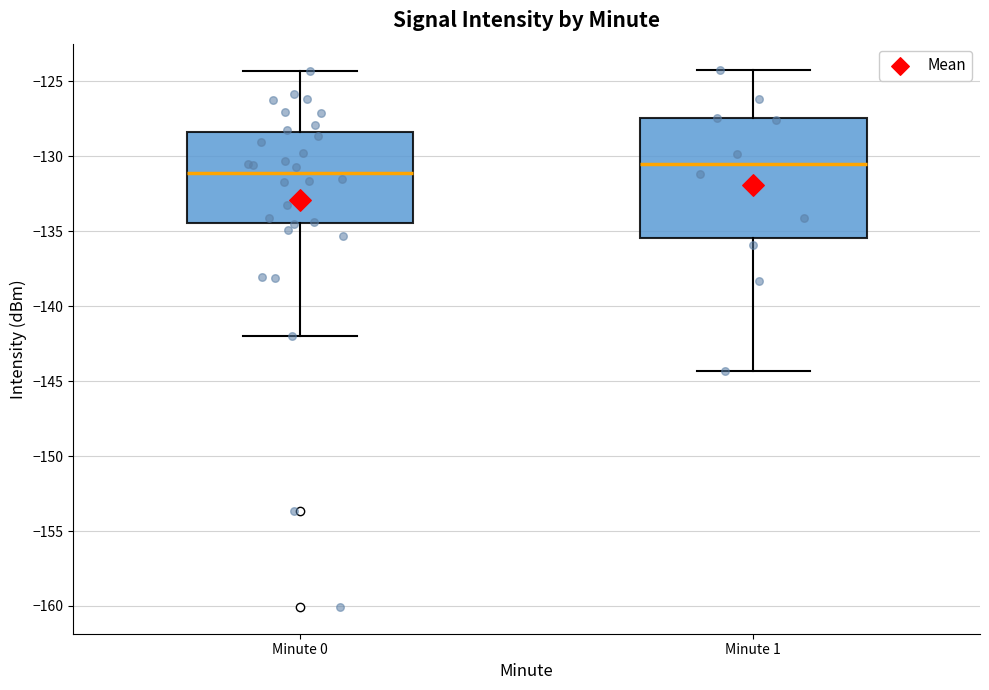

Which box is the tallest, from its lower edge to its upper edge?

Minute 1